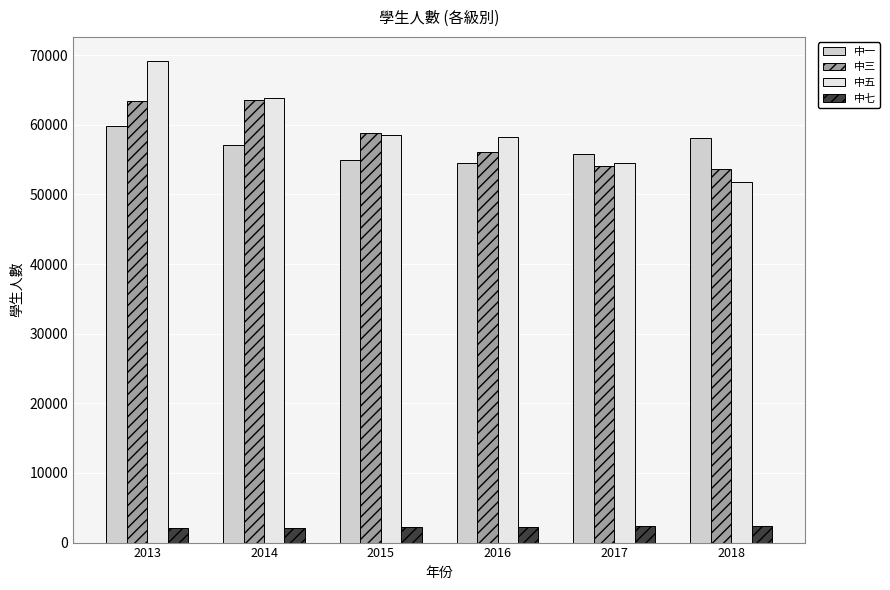

What is the maximum value shown in the chart?

69159